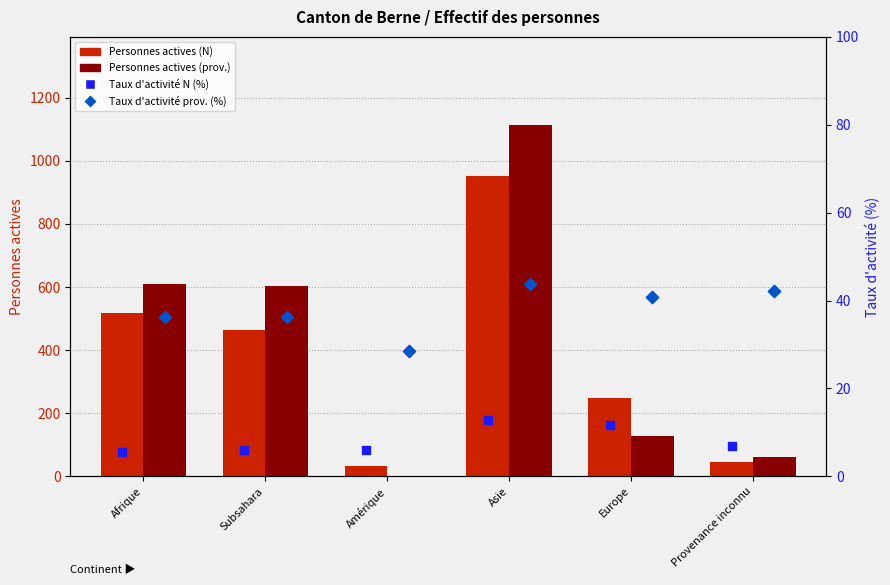

At how many categories does at least one series exceed 518?

3